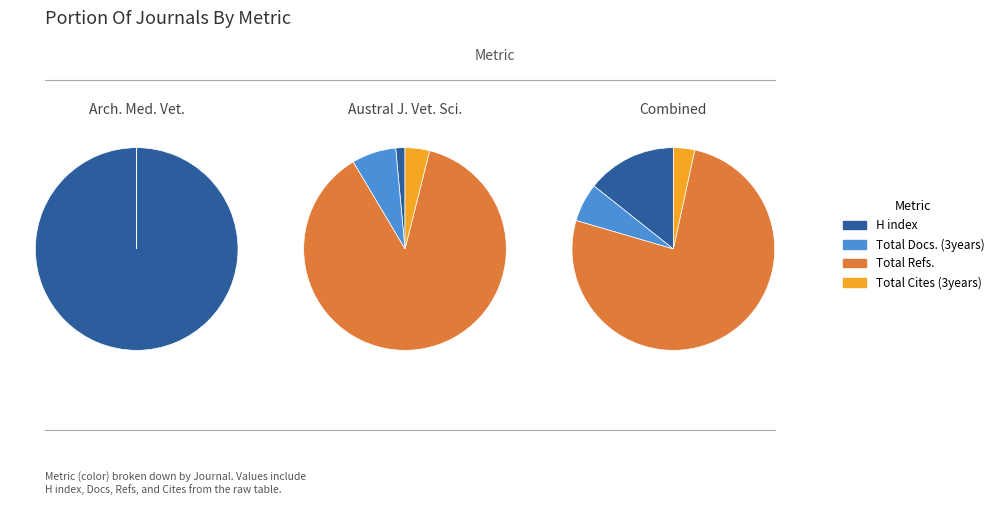

Which series has the widest spread of values?

Total Refs.